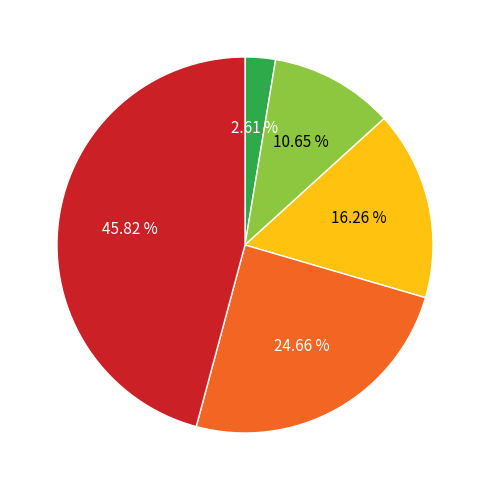

Is there any slice that represents more than half of the pie?

No